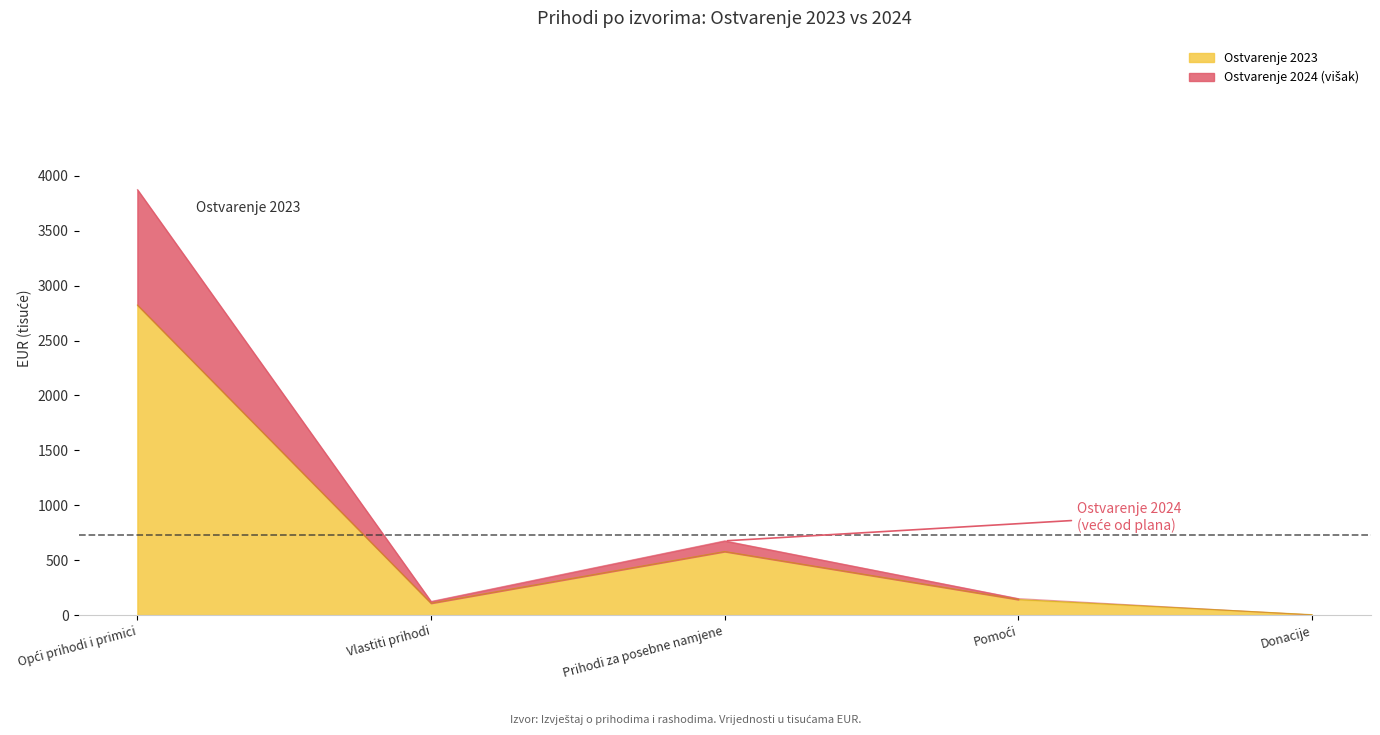

Where do Ostvarenje 2023 and Ostvarenje 2024 first cross each other?

Pomoći and Donacije